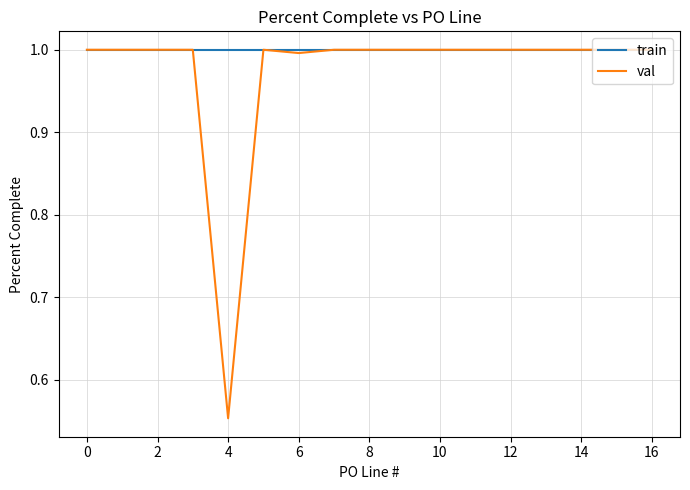

Which series has the largest total across all categories?

train